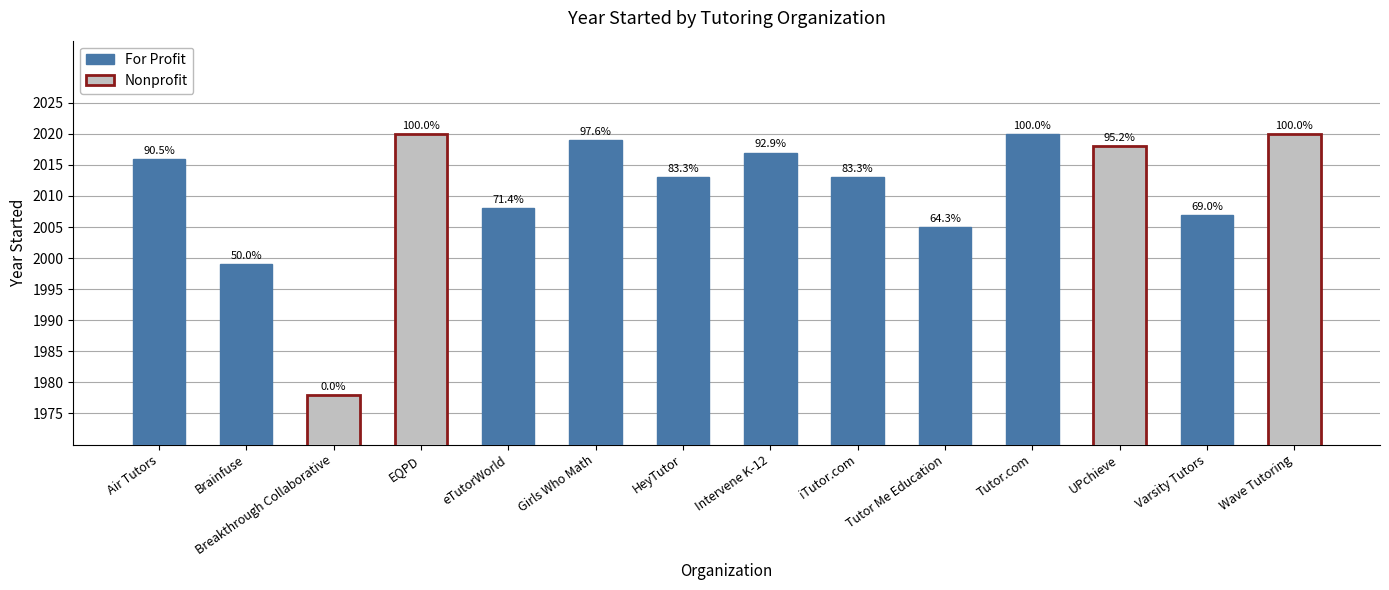

True or false: the data shows 3349 at Tutor.com.

False